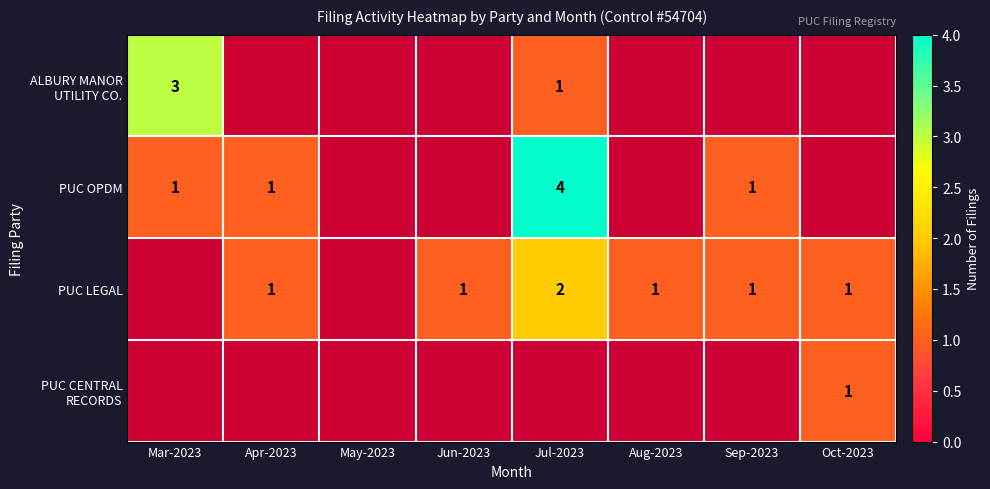

The value of PUC LEGAL at Apr-2023 is 1. True or false?

True